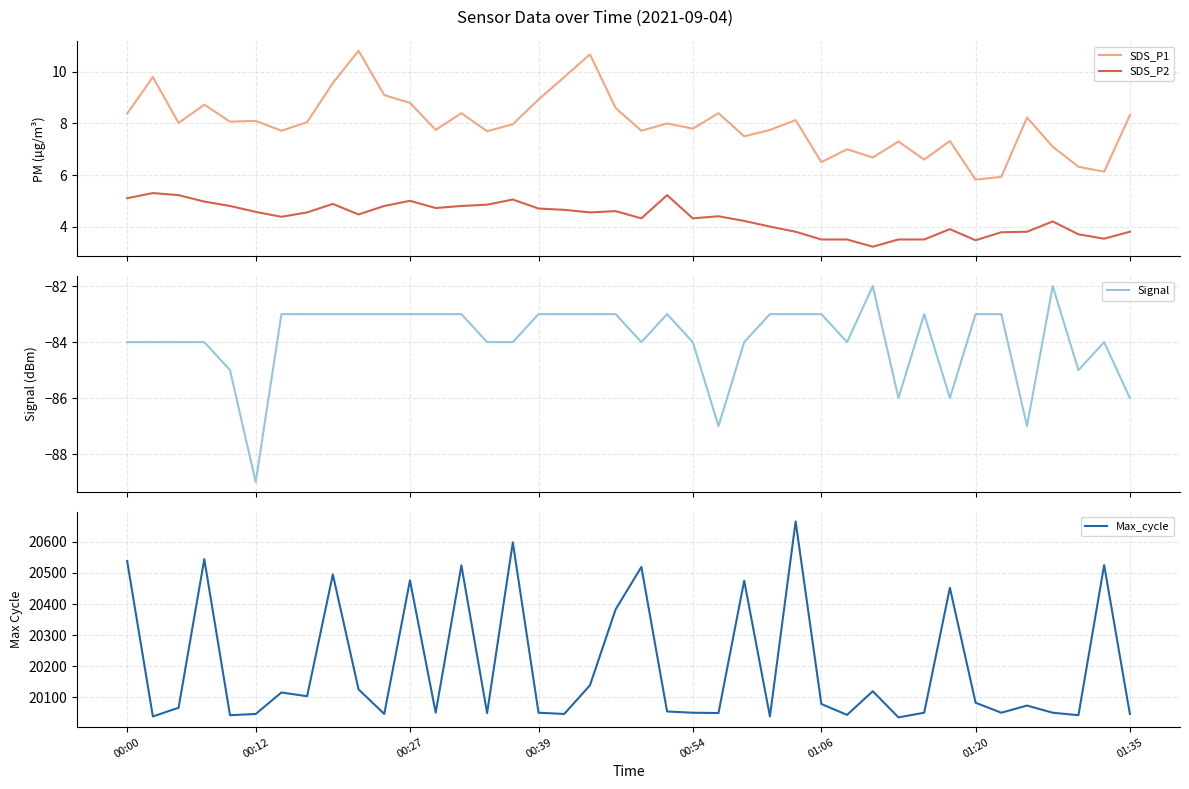

Between 8 and 18, which series saw the biggest shift?

Max_cycle